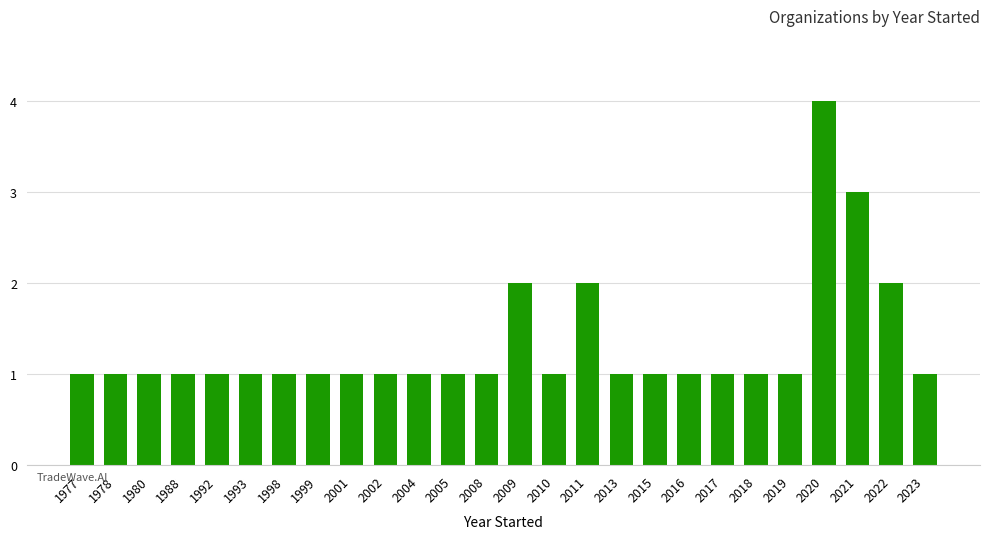

Count the values in the range 1 to 2.

24